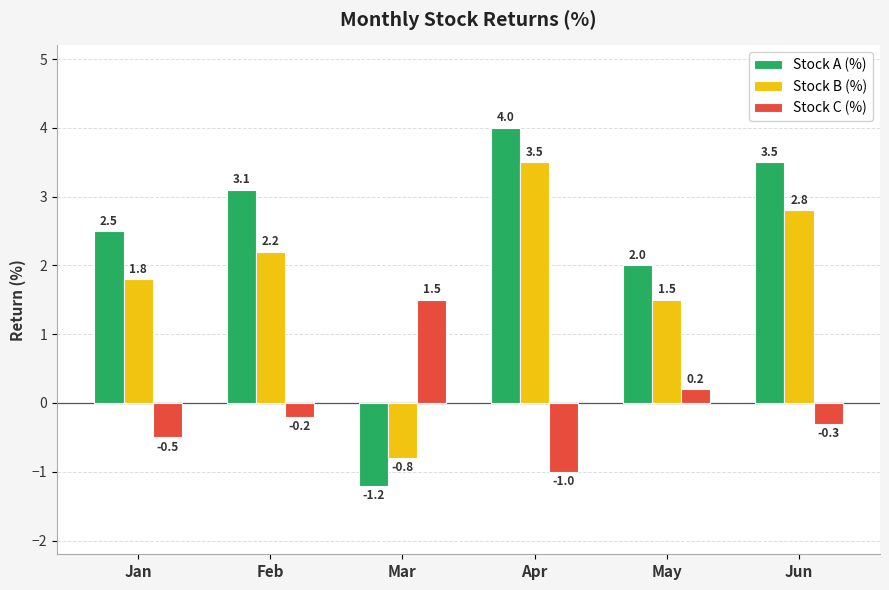

Which series has the largest total across all categories?

Stock A (%)